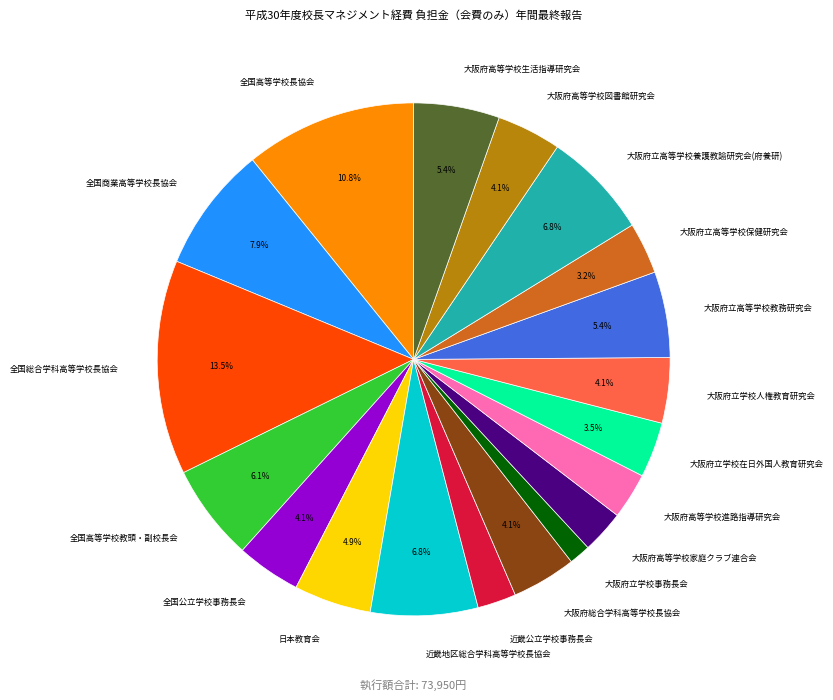

What percentage is the 大阪府高等学校家庭クラブ連合会 slice, to the nearest percent?

3%